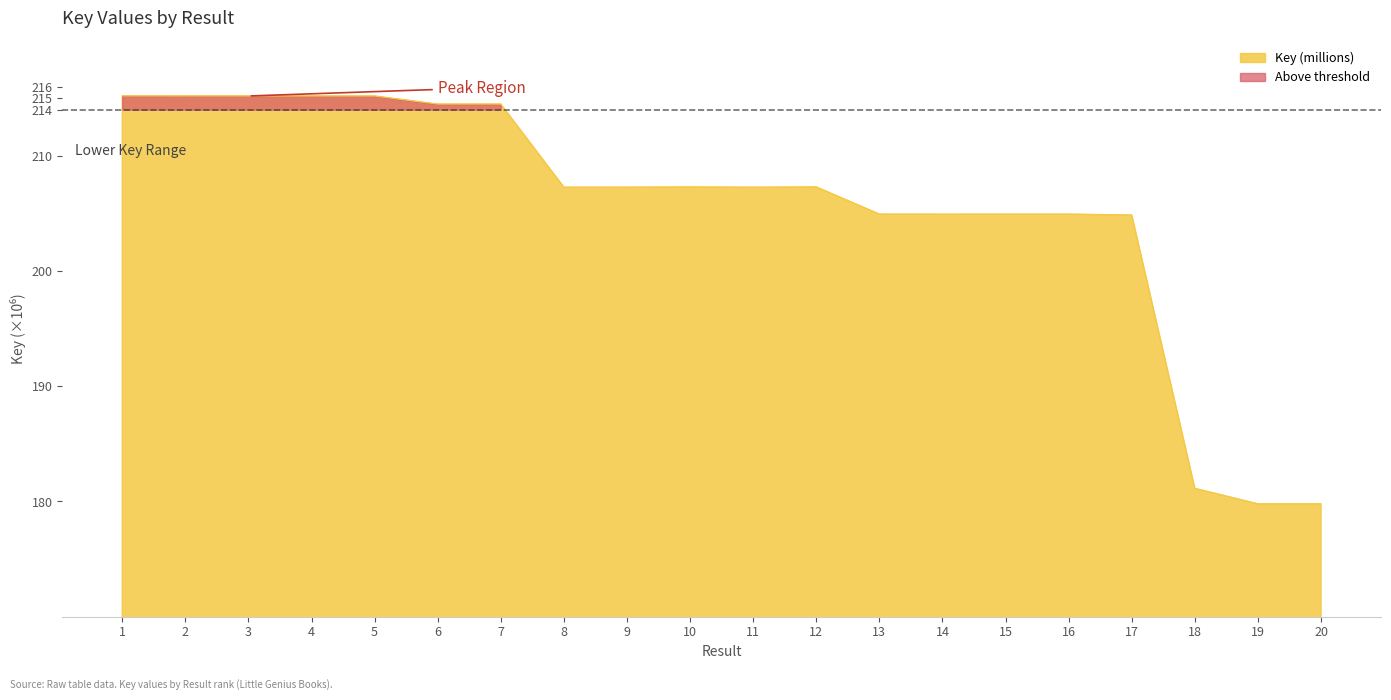

Which has a higher value, 13 or 8?

8